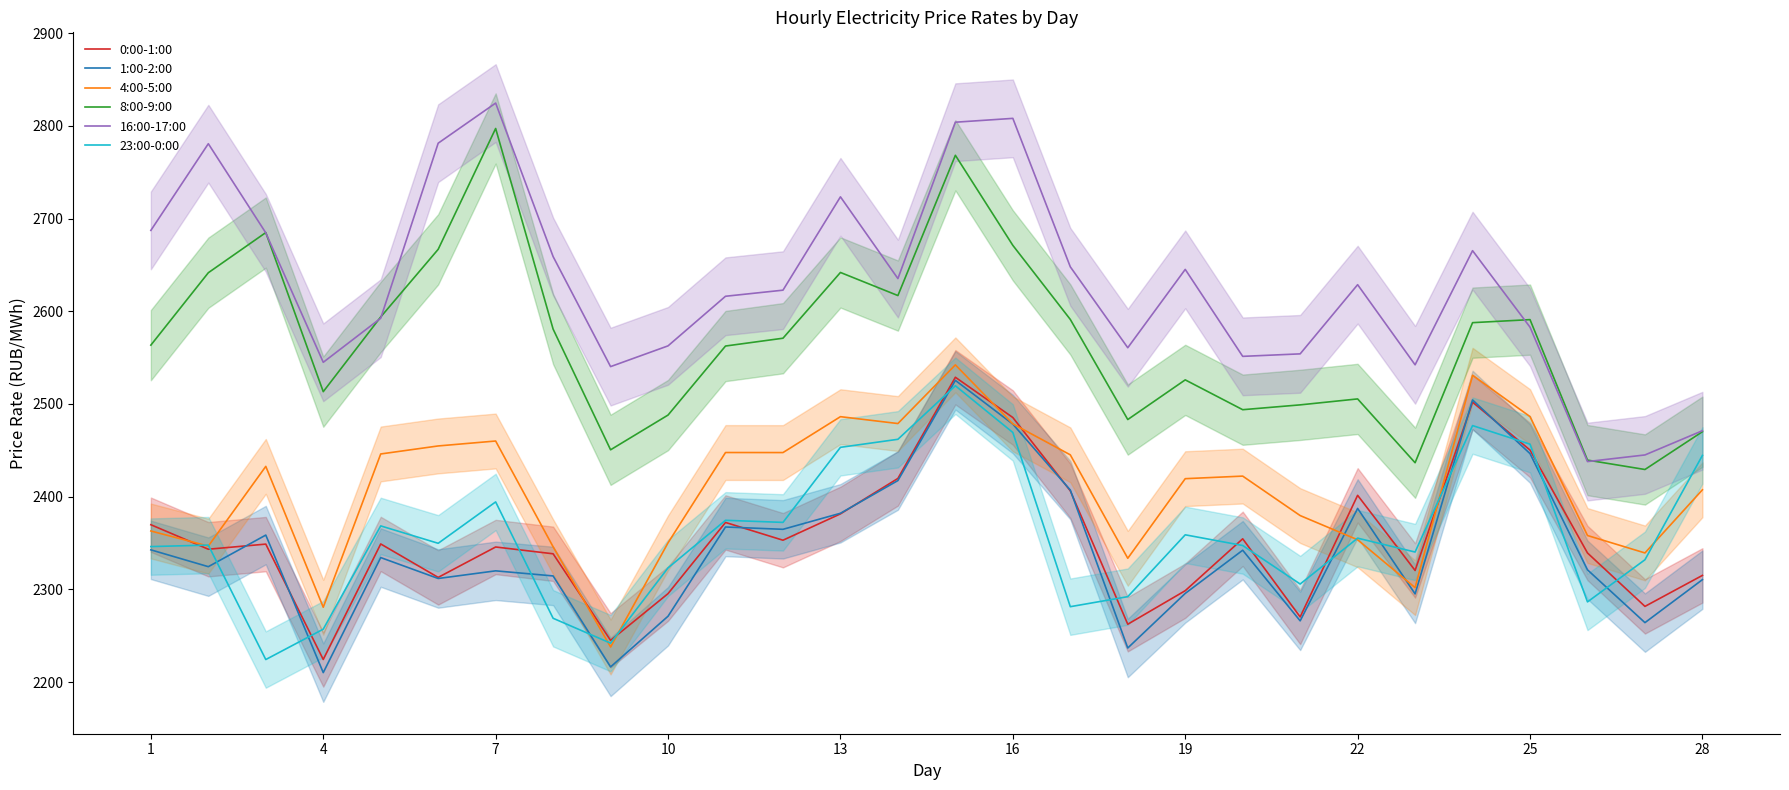

True or false: 16:00-17:00 and 1:00-2:00 intersect in this chart.

False